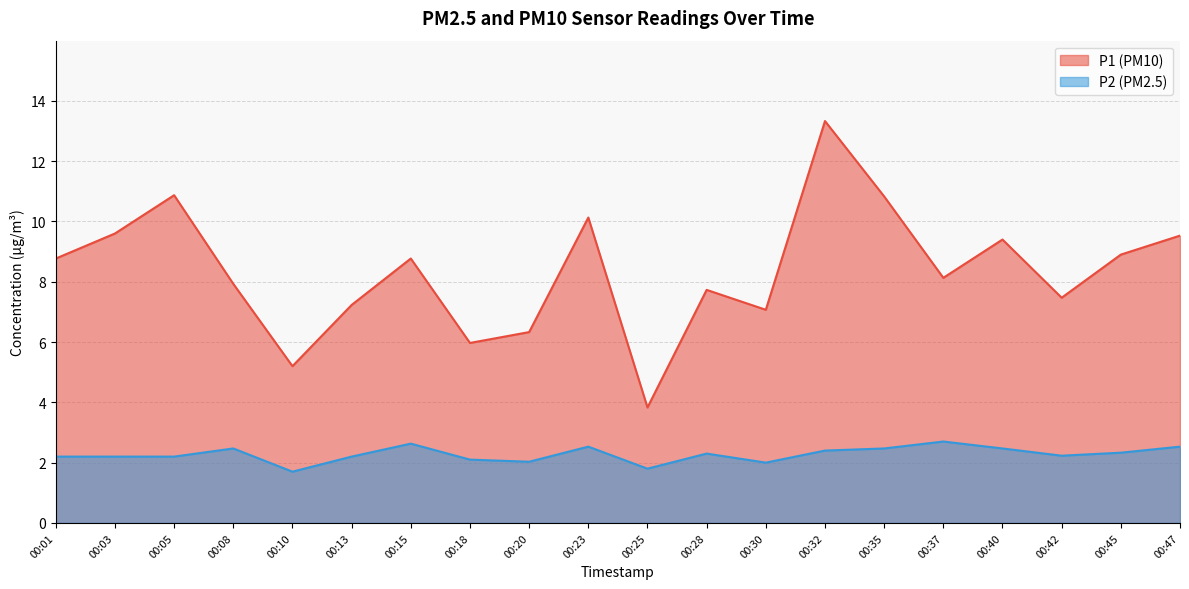

Where is the first local maximum for P1?

00:05